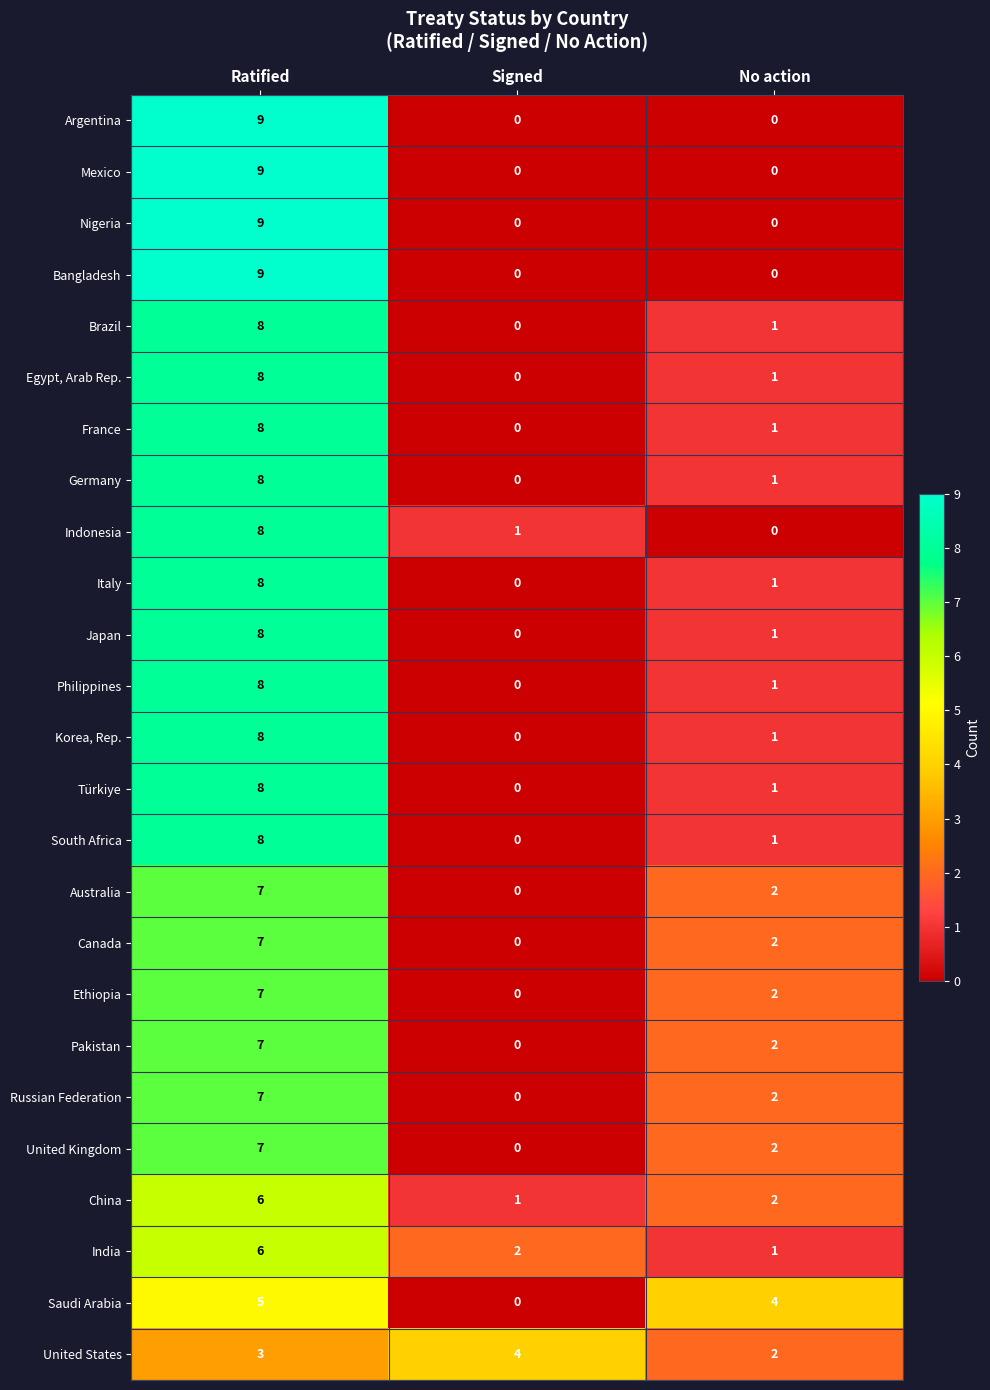

What is the average value of the Russian Federation series?

3